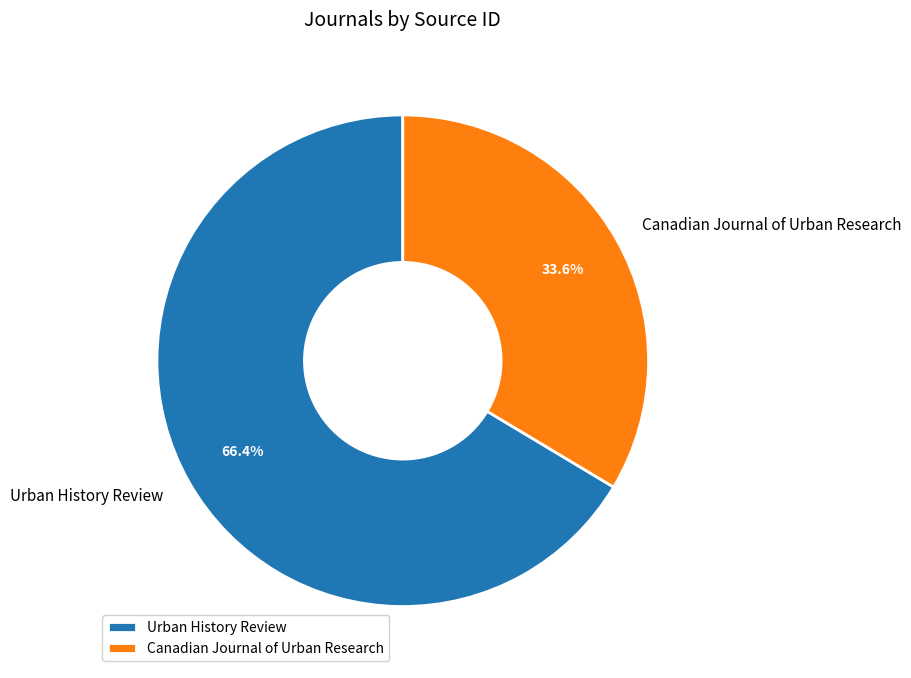

To the nearest percent, what portion does Canadian Journal of Urban Research represent?

34%